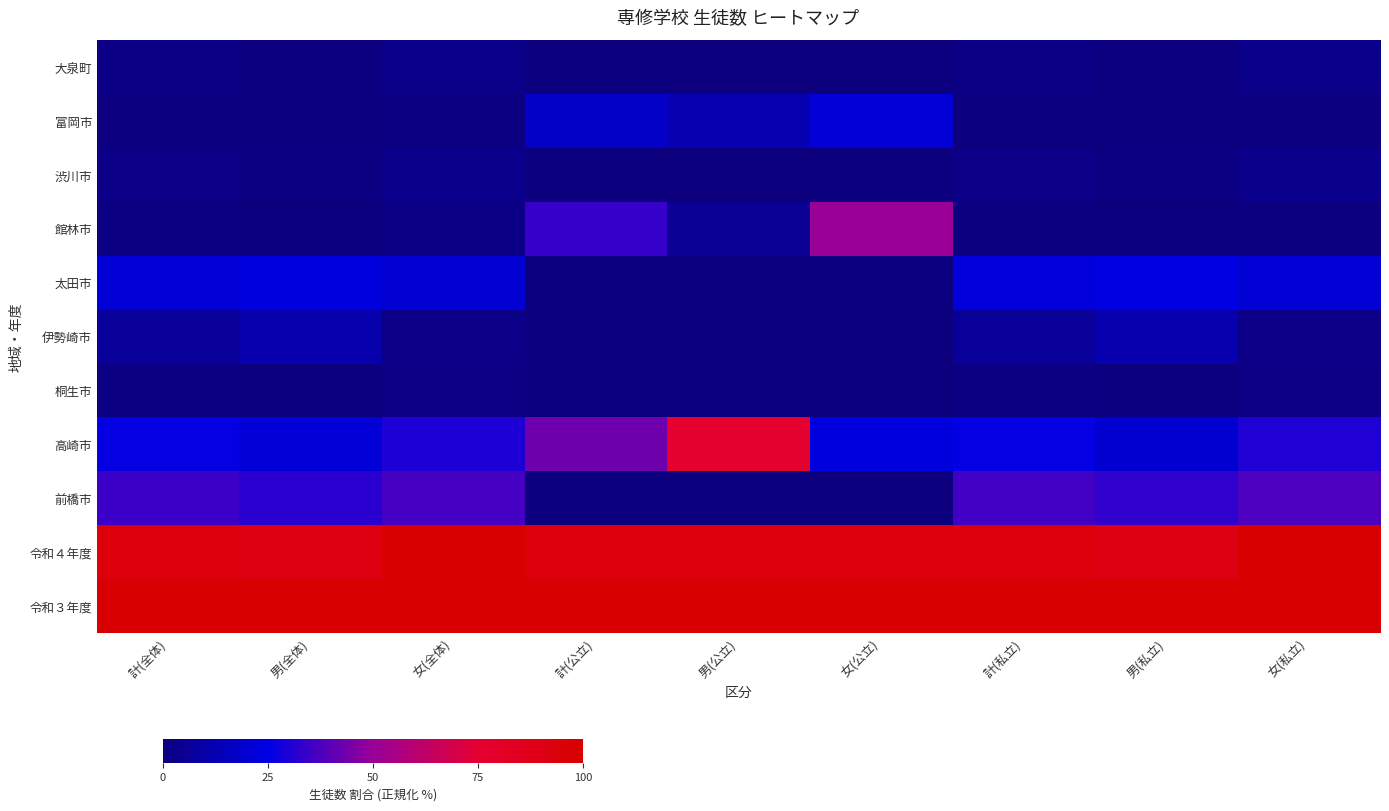

What is the difference between the highest and lowest values at 男(私立)?

100.0